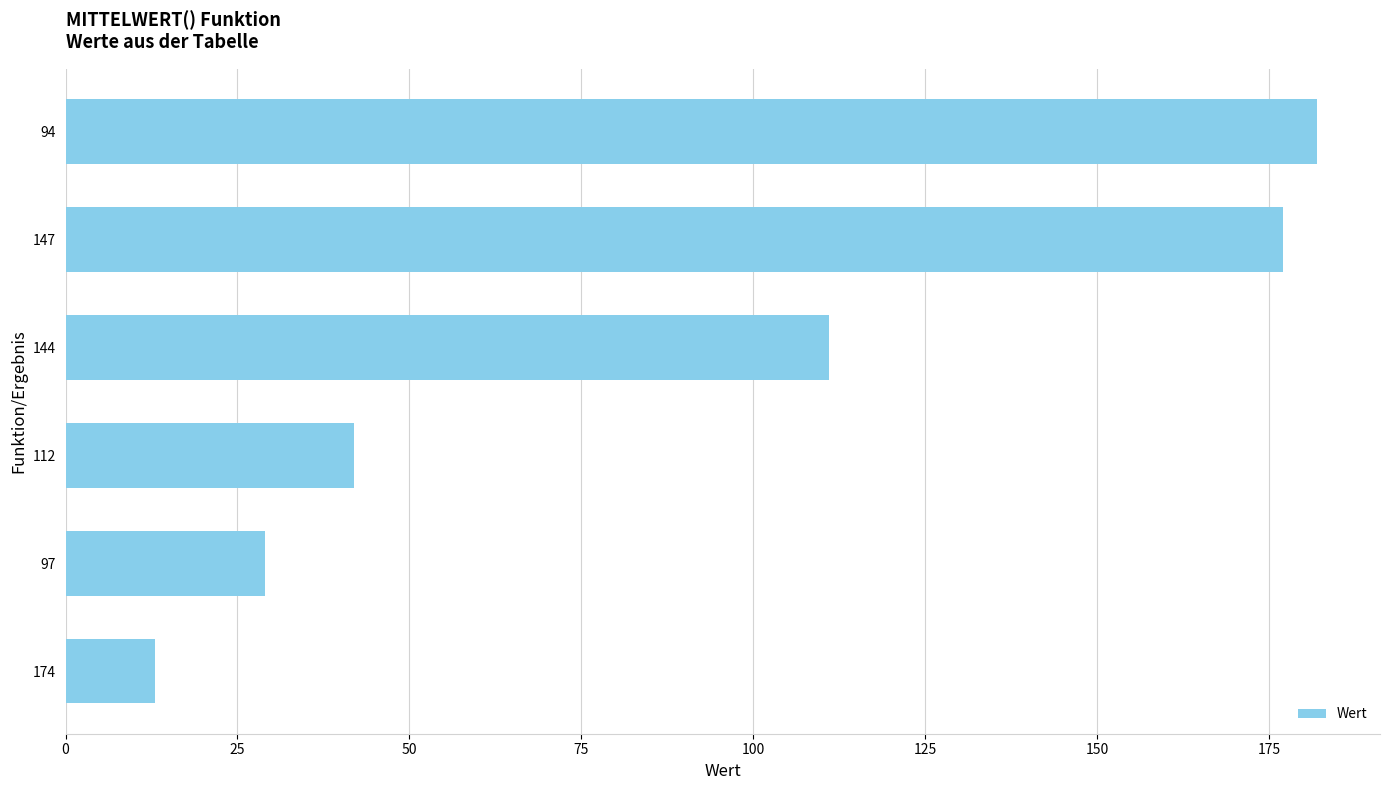

What is the value of the 1st bar from the left?

13